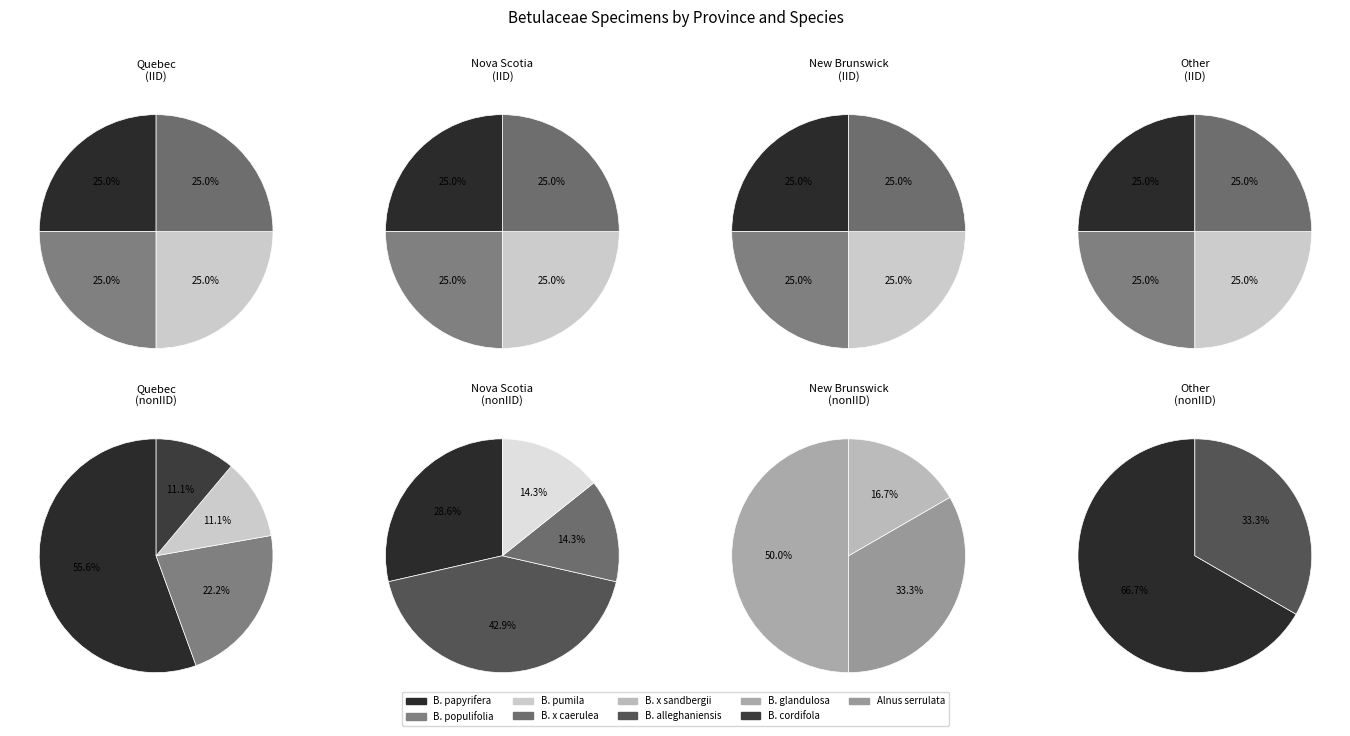

Approximately how many times larger is the value at Betula cordifola Regel compared to Betula pumila L.?

0.3